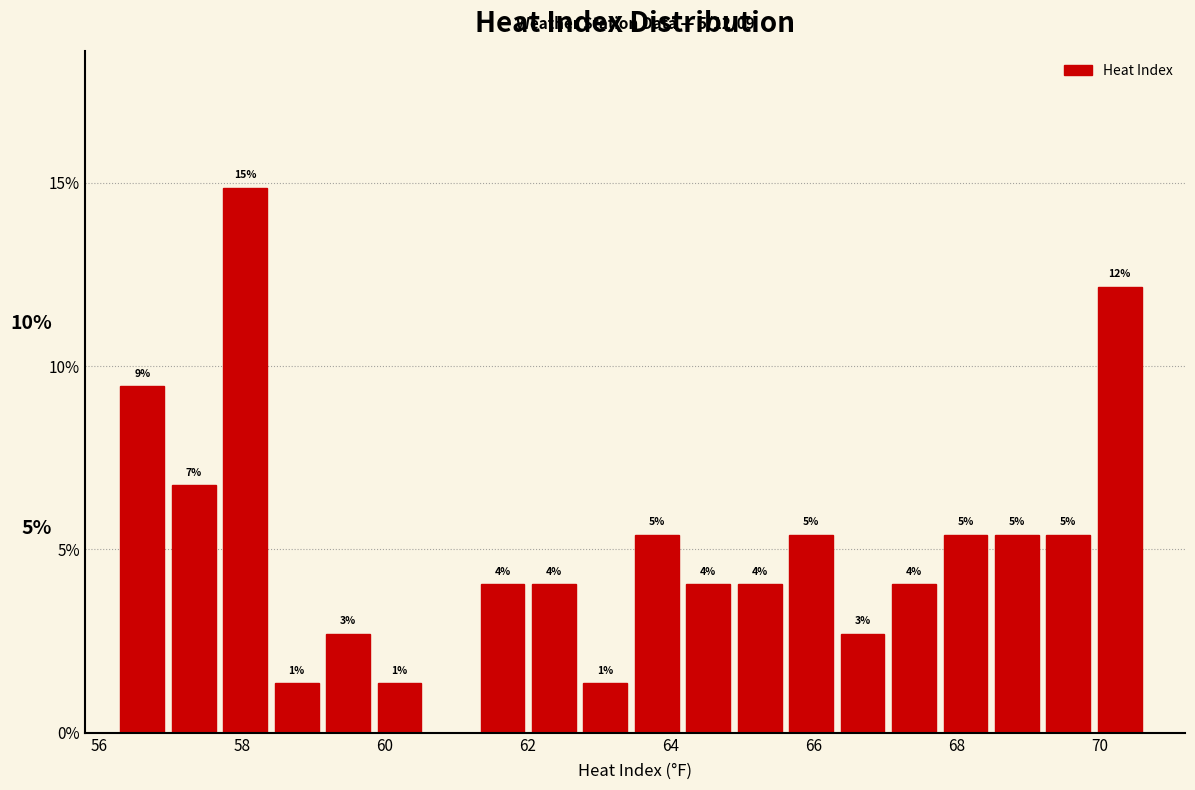

Read against the x-axis, roughly where is the centre of the tallest bar?

58.0